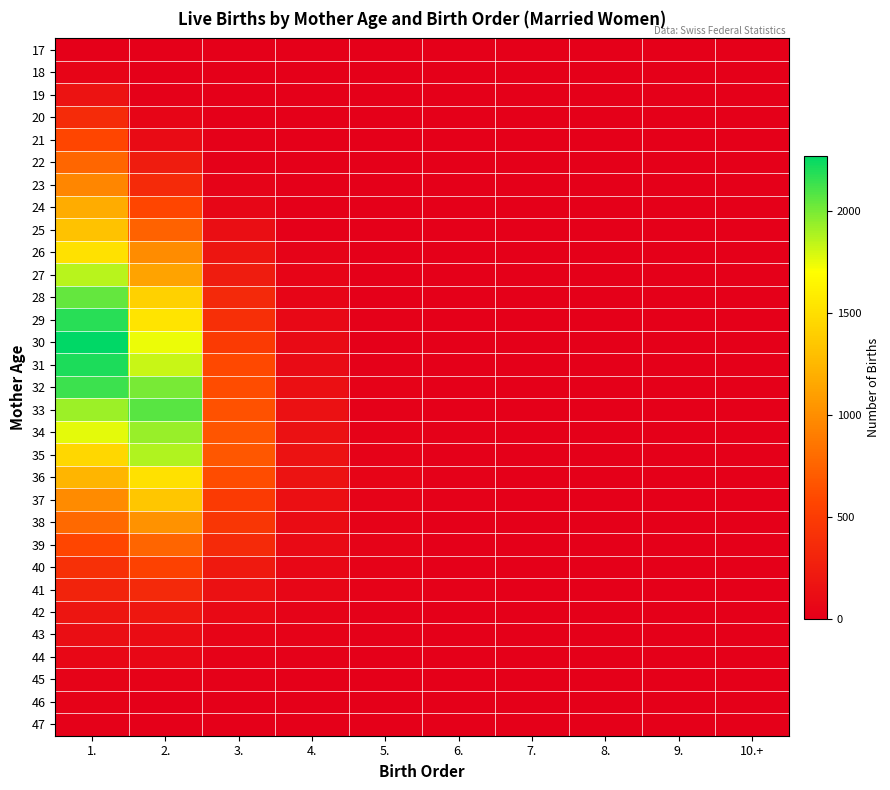

Reading left to right, what are all the values shown in this chart?

17: 1.=6	2.=0	3.=0	4.=0	5.=0	6.=0	7.=0	8.=0	9.=0	10.+=0
18: 1.=37	2.=0	3.=0	4.=0	5.=0	6.=0	7.=0	8.=0	9.=0	10.+=0
19: 1.=162	2.=11	3.=0	4.=0	5.=0	6.=0	7.=0	8.=0	9.=0	10.+=0
20: 1.=359	2.=45	3.=3	4.=0	5.=0	6.=0	7.=0	8.=0	9.=0	10.+=0
21: 1.=571	2.=101	3.=10	4.=0	5.=0	6.=0	7.=0	8.=0	9.=0	10.+=0
22: 1.=769	2.=232	3.=15	4.=0	5.=0	6.=0	7.=0	8.=0	9.=0	10.+=0
23: 1.=957	2.=346	3.=33	4.=1	5.=0	6.=0	7.=0	8.=0	9.=0	10.+=0
24: 1.=1174	2.=573	3.=60	4.=1	5.=0	6.=0	7.=0	8.=0	9.=0	10.+=0
25: 1.=1315	2.=741	3.=121	4.=8	5.=1	6.=0	7.=0	8.=0	9.=0	10.+=0
26: 1.=1509	2.=992	3.=181	4.=28	5.=1	6.=0	7.=0	8.=0	9.=0	10.+=0
27: 1.=1859	2.=1123	3.=233	4.=37	5.=3	6.=1	7.=0	8.=0	9.=0	10.+=0
28: 1.=2041	2.=1416	3.=341	4.=47	5.=4	6.=0	7.=0	8.=0	9.=0	10.+=0
29: 1.=2173	2.=1528	3.=393	4.=78	5.=10	6.=1	7.=0	8.=0	9.=0	10.+=0
30: 1.=2270	2.=1743	3.=482	4.=89	5.=7	6.=5	7.=0	8.=0	9.=1	10.+=0
31: 1.=2207	2.=1824	3.=591	4.=104	5.=14	6.=5	7.=1	8.=1	9.=0	10.+=0
32: 1.=2133	2.=2000	3.=612	4.=127	5.=20	6.=6	7.=1	8.=0	9.=0	10.+=0
33: 1.=1922	2.=2074	3.=644	4.=144	5.=16	6.=4	7.=3	8.=2	9.=0	10.+=0
34: 1.=1763	2.=1929	3.=666	4.=148	5.=22	6.=10	7.=3	8.=2	9.=0	10.+=1
35: 1.=1454	2.=1873	3.=678	4.=155	5.=19	6.=6	7.=3	8.=1	9.=0	10.+=0
36: 1.=1241	2.=1514	3.=620	4.=166	5.=36	6.=12	7.=3	8.=1	9.=0	10.+=0
37: 1.=977	2.=1345	3.=482	4.=133	5.=31	6.=10	7.=2	8.=0	9.=2	10.+=2
38: 1.=781	2.=1021	3.=451	4.=111	5.=26	6.=5	7.=6	8.=3	9.=0	10.+=0
39: 1.=572	2.=762	3.=349	4.=93	5.=31	6.=7	7.=6	8.=2	9.=1	10.+=1
40: 1.=407	2.=545	3.=218	4.=64	5.=21	6.=7	7.=3	8.=1	9.=1	10.+=0
41: 1.=295	2.=345	3.=146	4.=58	5.=20	6.=13	7.=7	8.=0	9.=2	10.+=5
42: 1.=178	2.=198	3.=83	4.=34	5.=14	6.=7	7.=4	8.=1	9.=2	10.+=0
43: 1.=123	2.=108	3.=38	4.=20	5.=11	6.=4	7.=3	8.=2	9.=0	10.+=2
44: 1.=67	2.=65	3.=26	4.=14	5.=5	6.=3	7.=2	8.=4	9.=2	10.+=0
45: 1.=29	2.=20	3.=13	4.=7	5.=3	6.=0	7.=2	8.=0	9.=0	10.+=0
46: 1.=22	2.=7	3.=4	4.=1	5.=1	6.=1	7.=1	8.=0	9.=0	10.+=0
47: 1.=13	2.=8	3.=1	4.=0	5.=0	6.=0	7.=0	8.=0	9.=0	10.+=0